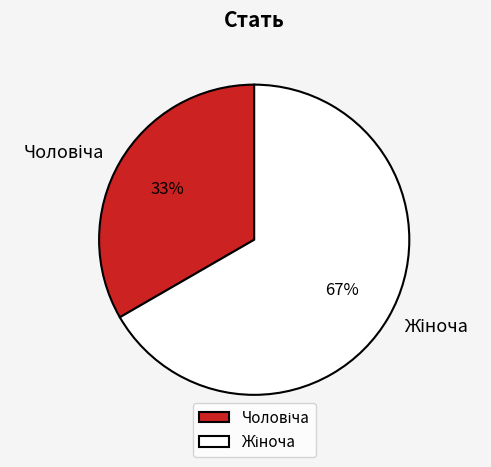

Does any single category account for the majority?

Yes